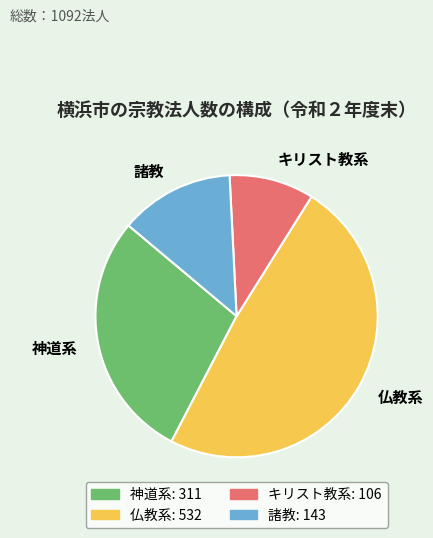

Do 仏教系 and キリスト教系 together represent more than half of the pie?

Yes